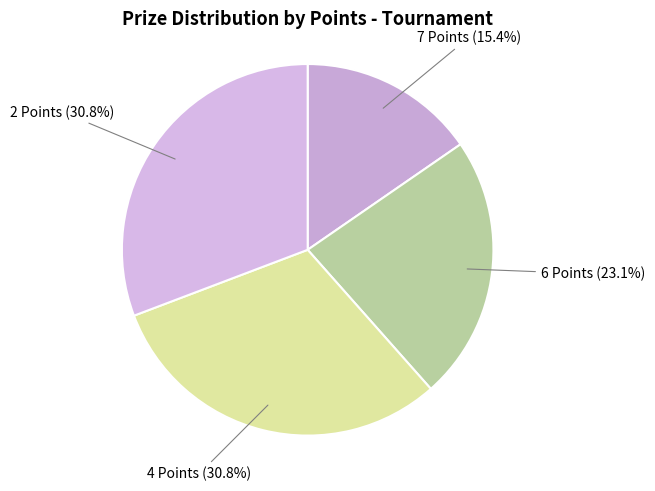

To the nearest percent, what is the difference between the largest and smallest slice percentages?

15%